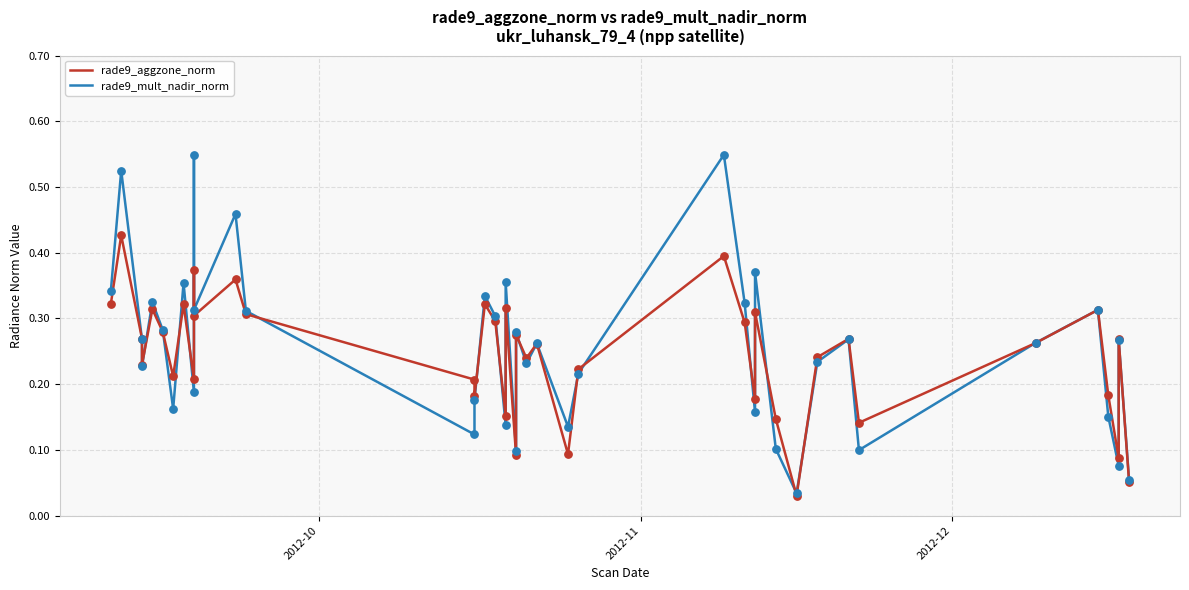

Is the value of rade9_aggzone_norm at 39 greater than the value of rade9_mult_nadir_norm at 34?

No